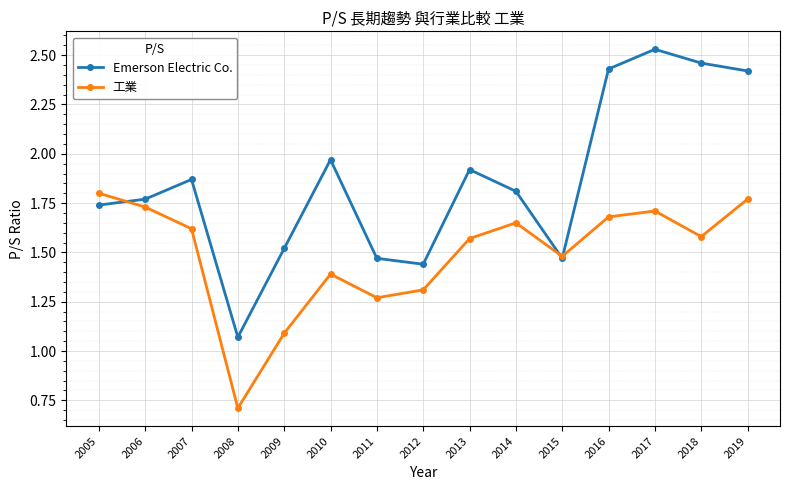

What is the sum of all 工業 values?

22.4